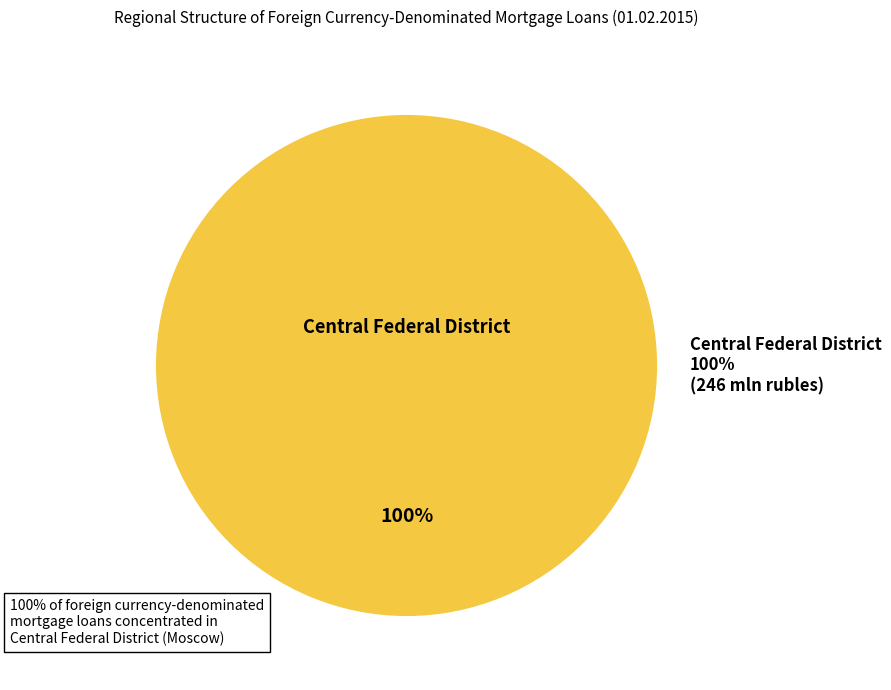

How many slices are in this pie chart?

1